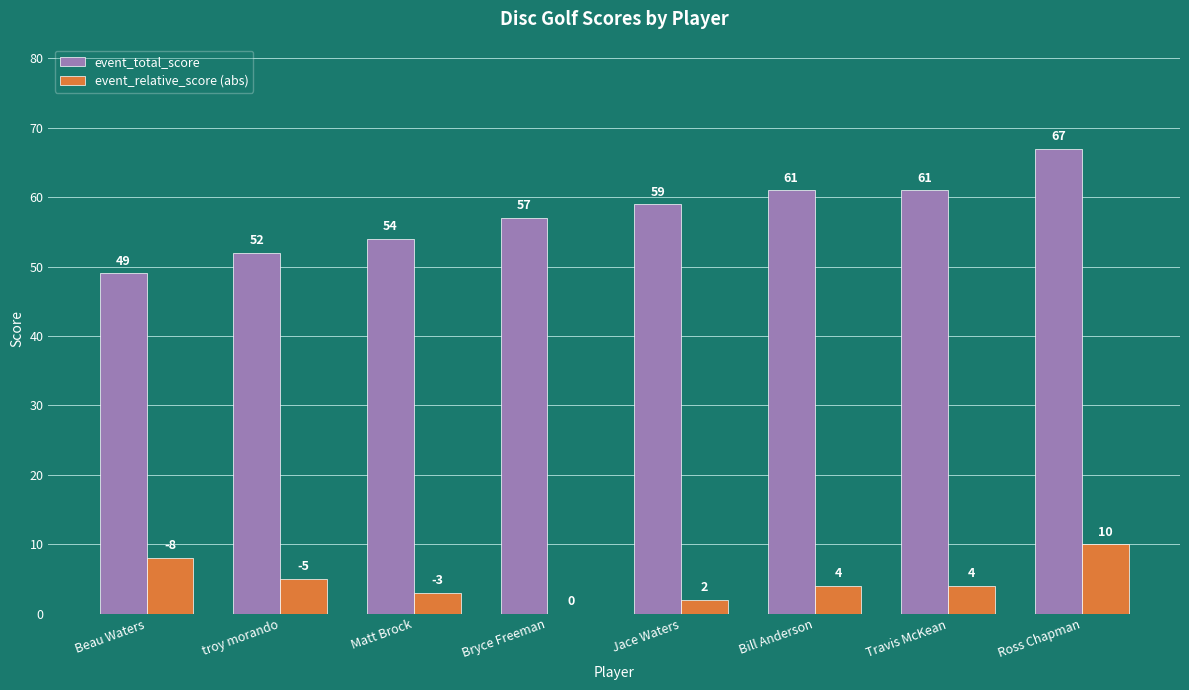

Is the value of event_total_score at Matt Brock greater than the value of event_relative_score (abs) at Bill Anderson?

Yes